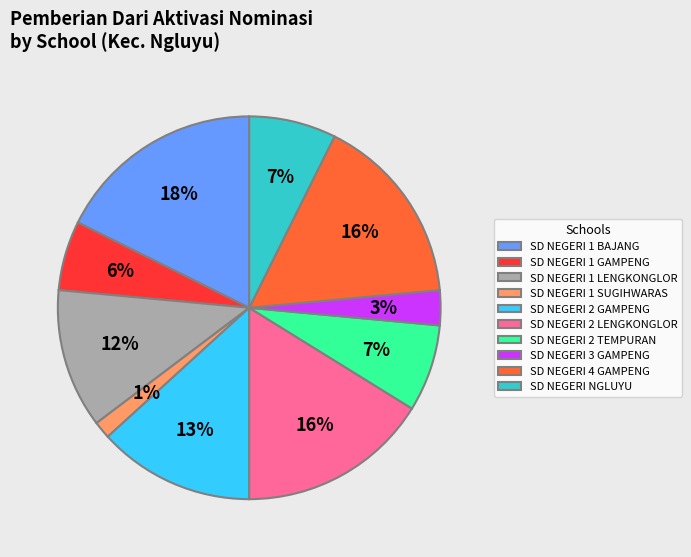

Do SD NEGERI 1 GAMPENG and SD NEGERI 2 GAMPENG together represent more than half of the pie?

No